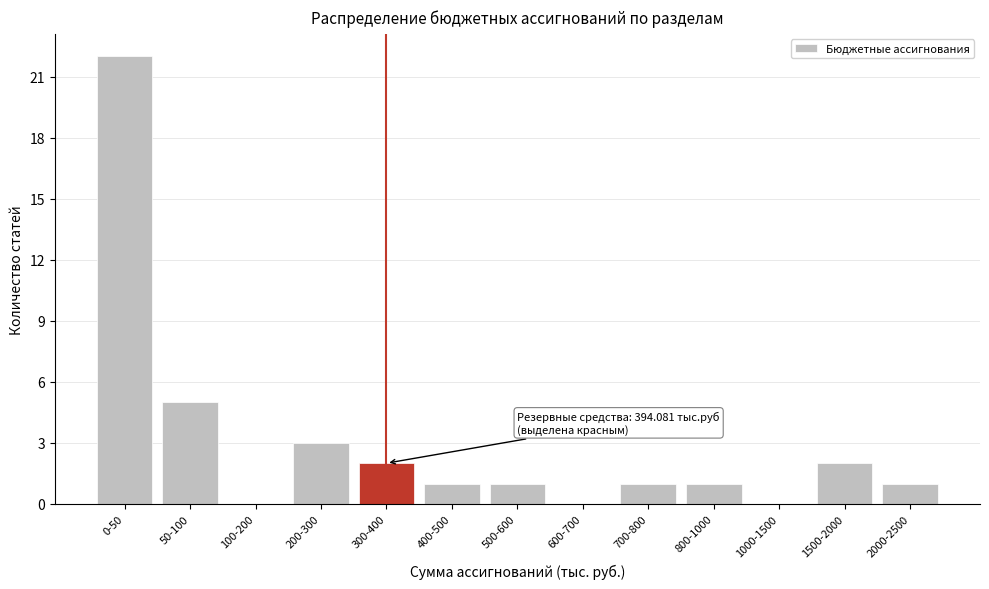

Reading left to right, list all the values displayed in this chart.

0-50=22	50-100=5	100-200=0	200-300=3	300-400=2	400-500=1	500-600=1	600-700=0	700-800=1	800-1000=1	1000-1500=0	1500-2000=2	2000-2500=1